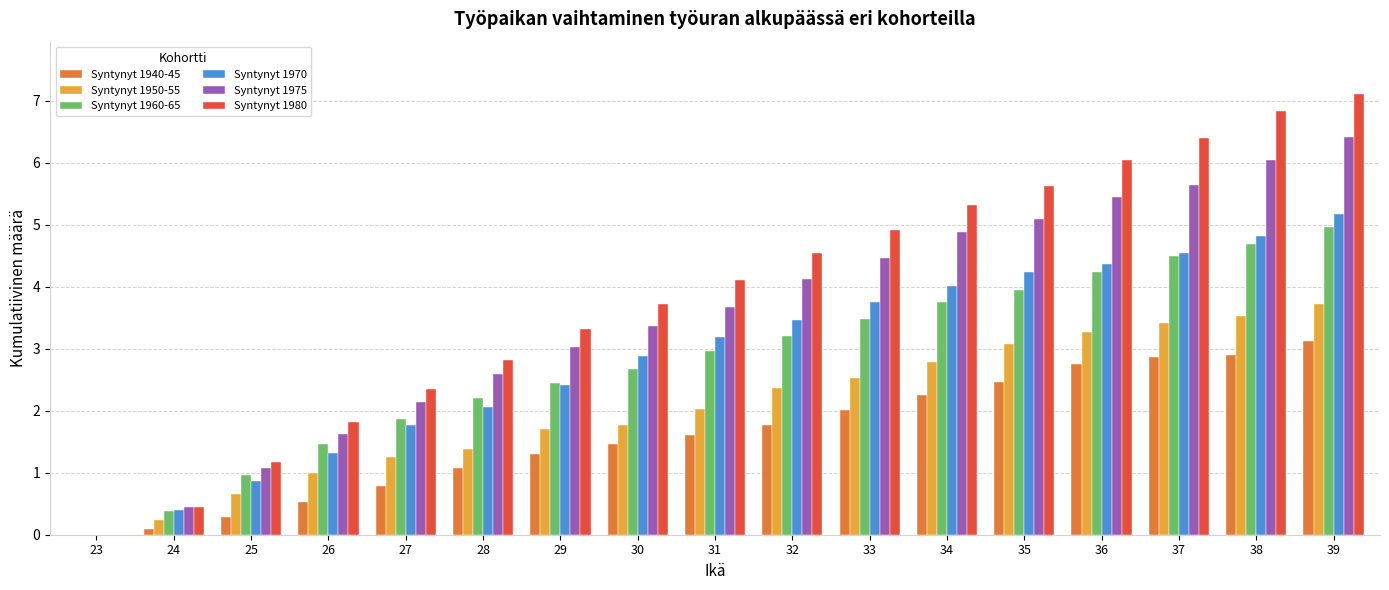

What is the total value across all series at 26?

7.8